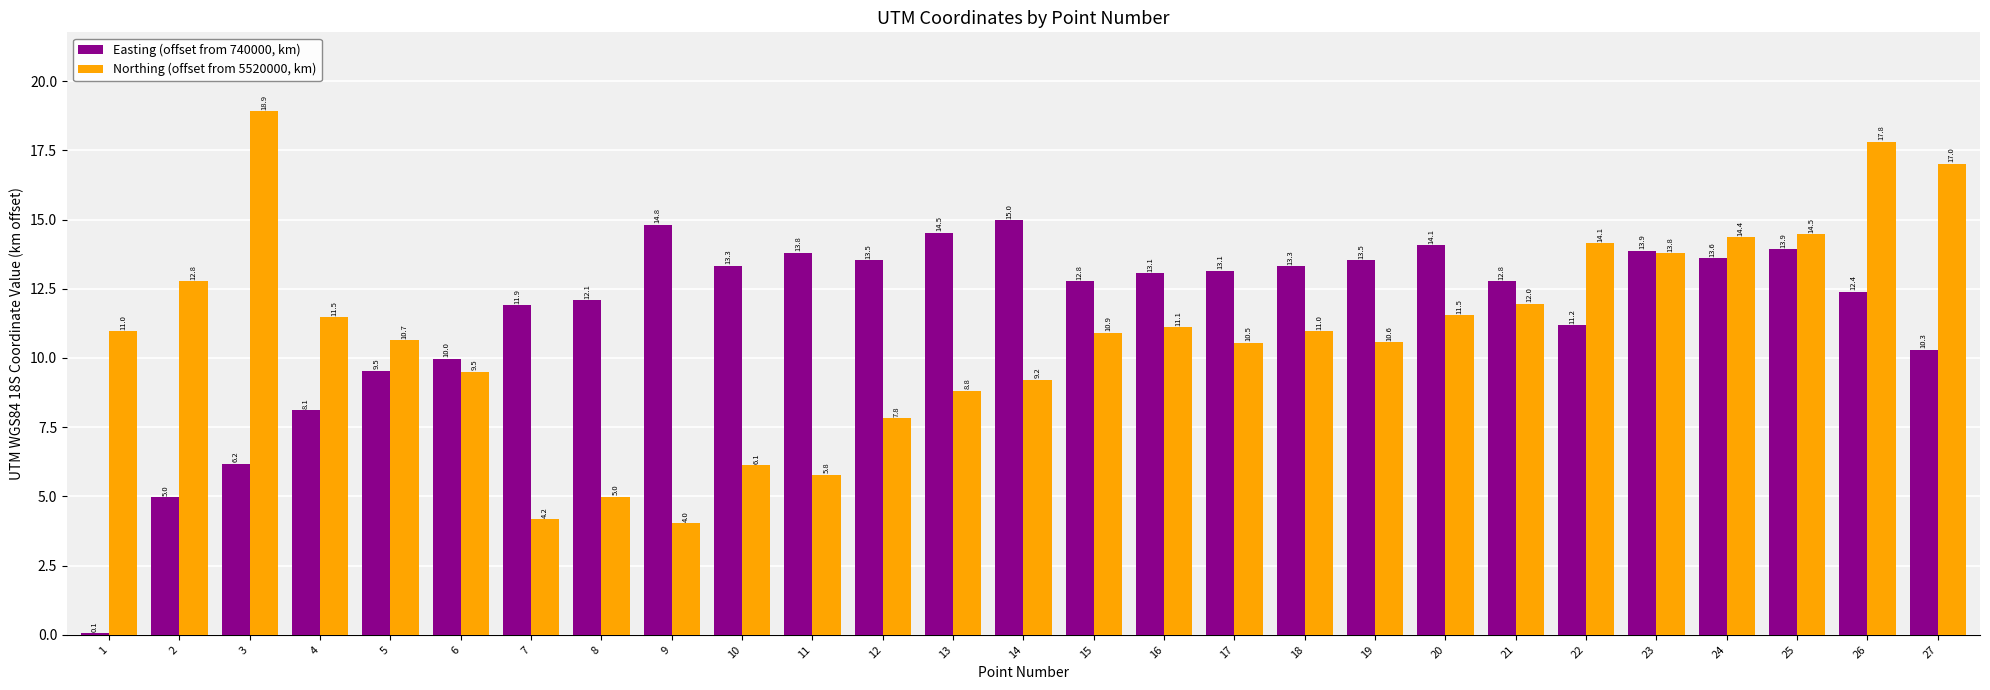

How many groups of bars are there?

27